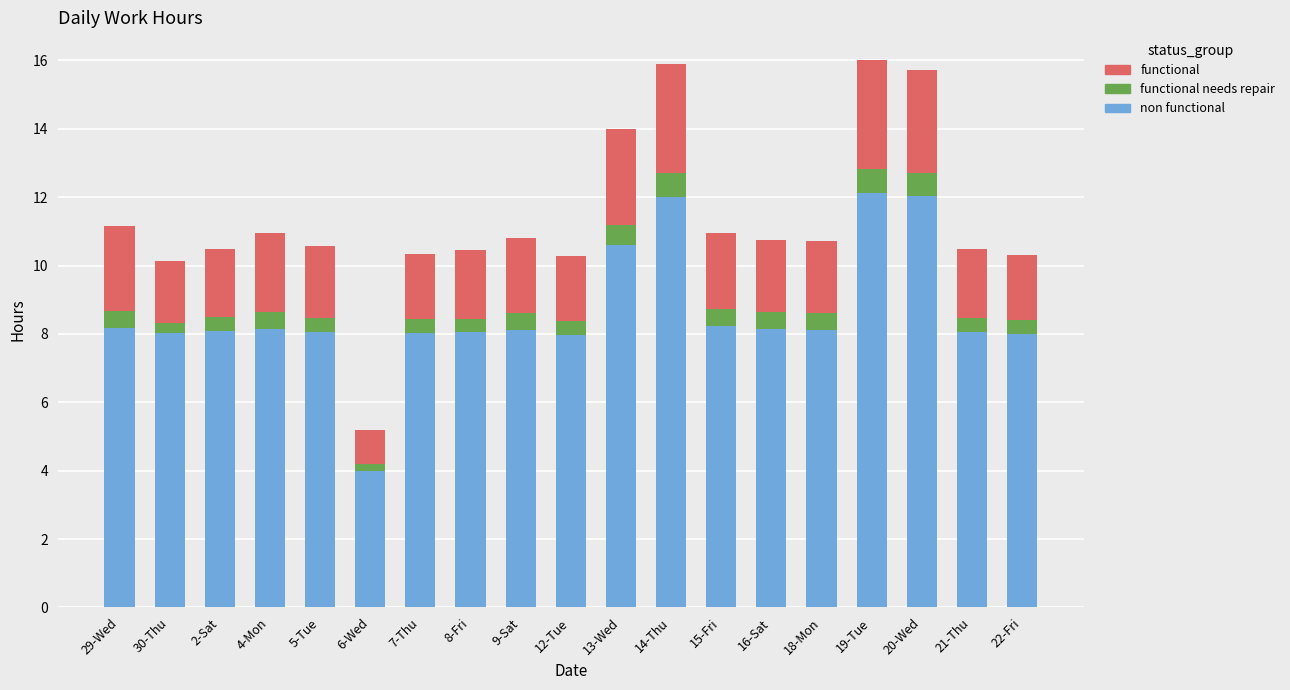

What is the total value across all series at 8-Fri?

10.5